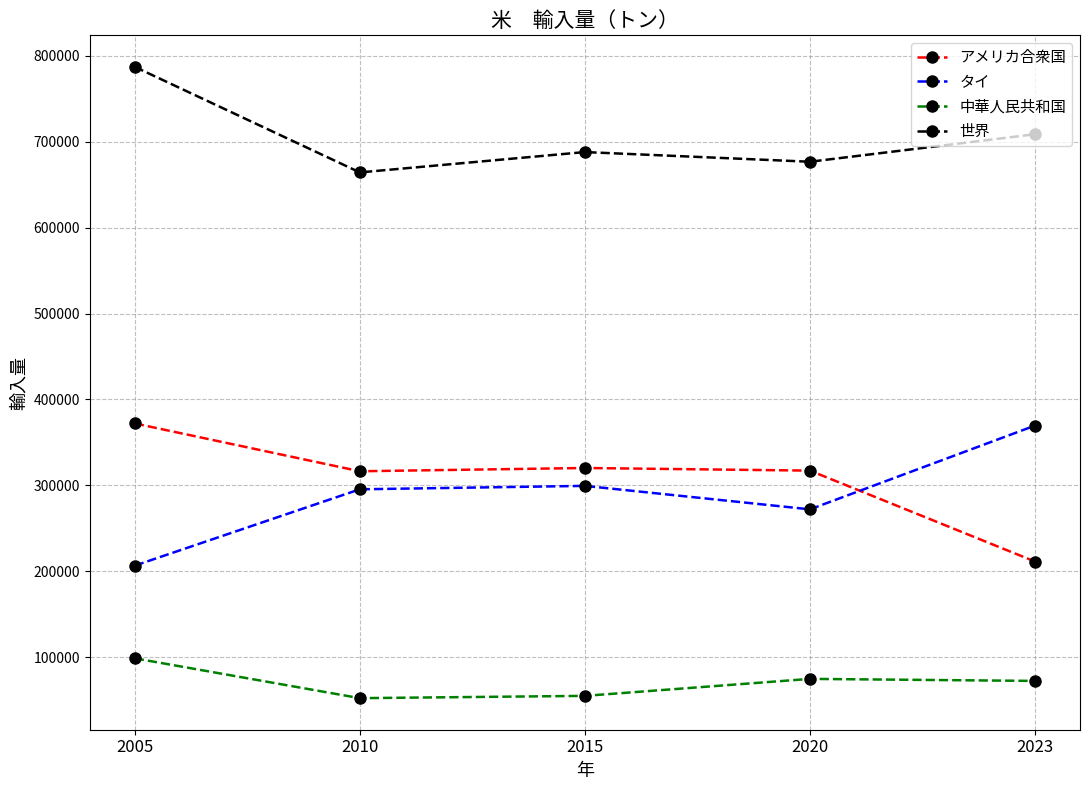

What is the difference between the maximum and minimum values in the 世界 series?

122885